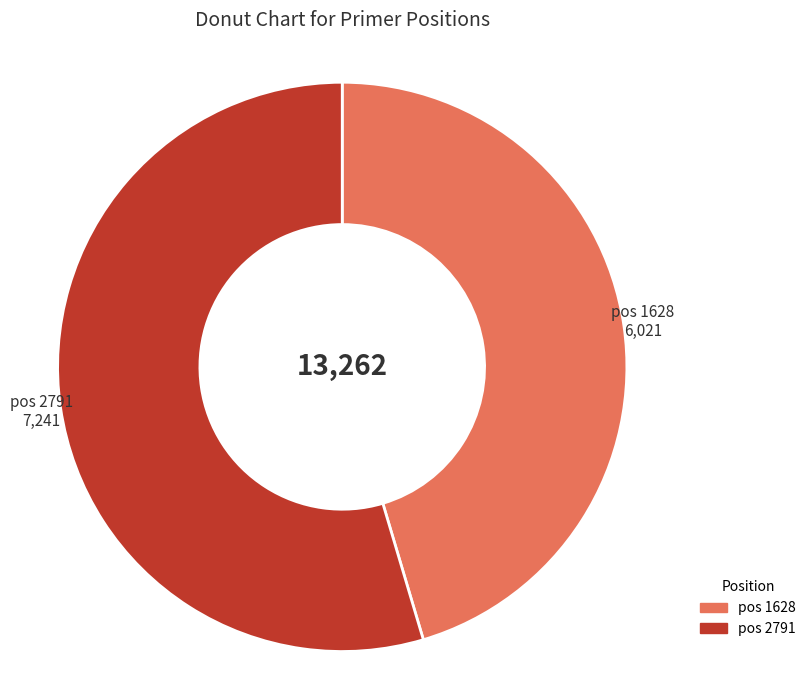

Which slice is the smallest?

pos 1628